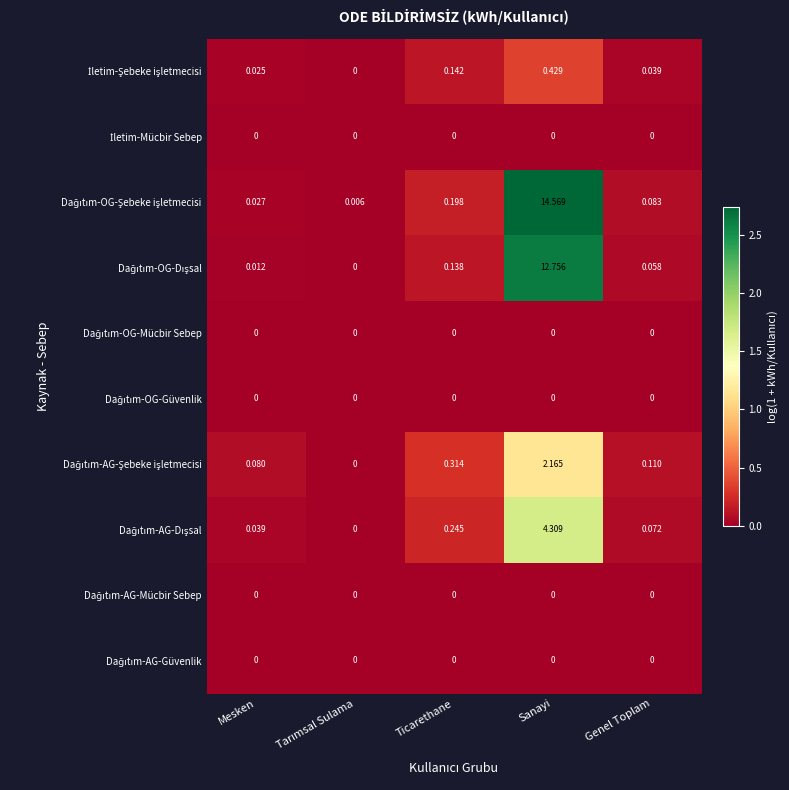

What is the spread (max minus min) of values at Ticarethane?

0.3